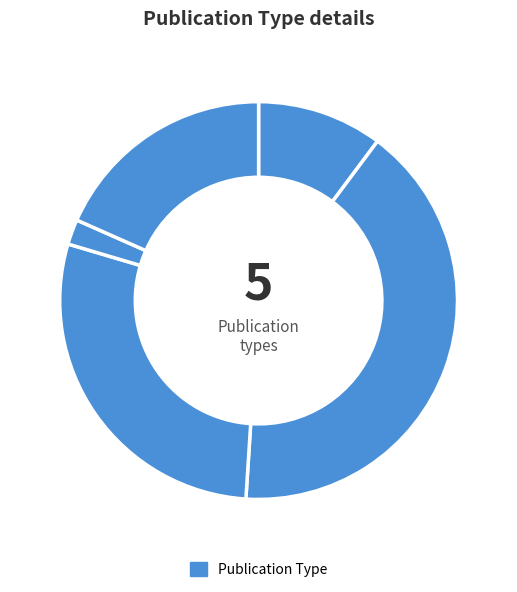

How many segments does this pie chart have?

5